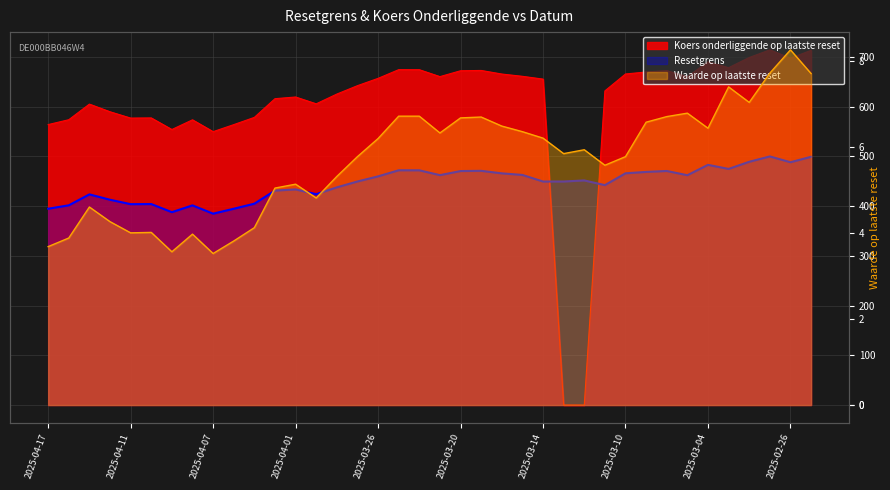

At 2025-03-26, list the series in order from smallest to largest.

Waarde op laatste reset, Resetgrens, Koers onderliggende op laatste reset